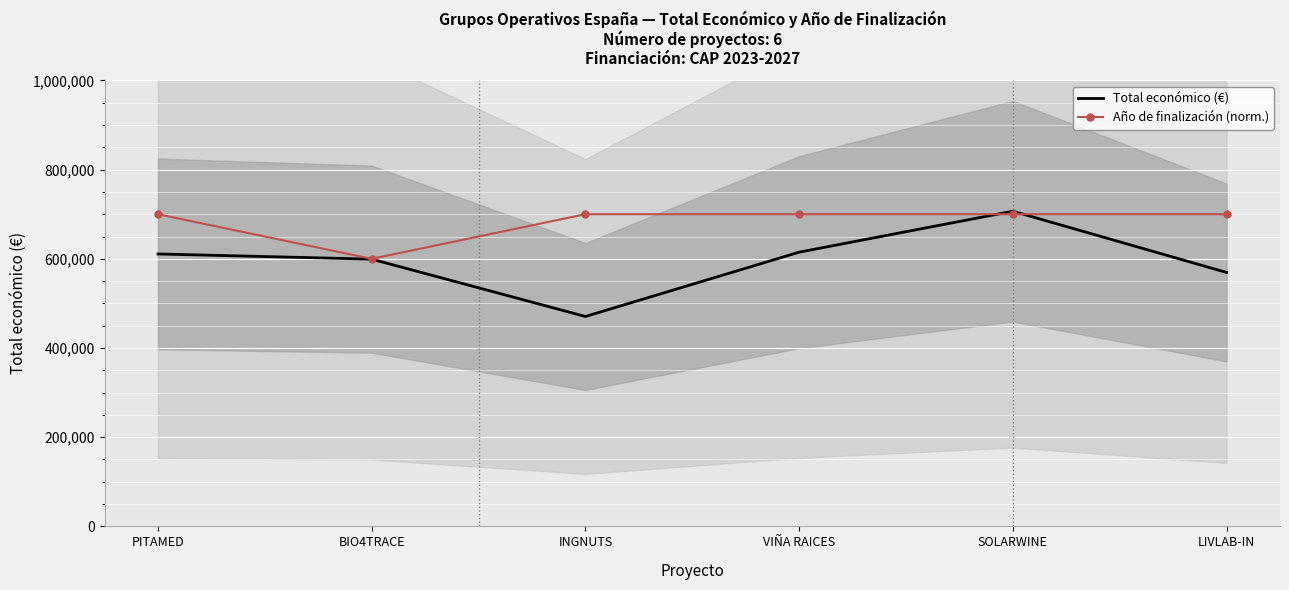

At which label does Total económico (€) first exceed 610889?

VIÑA RAICES